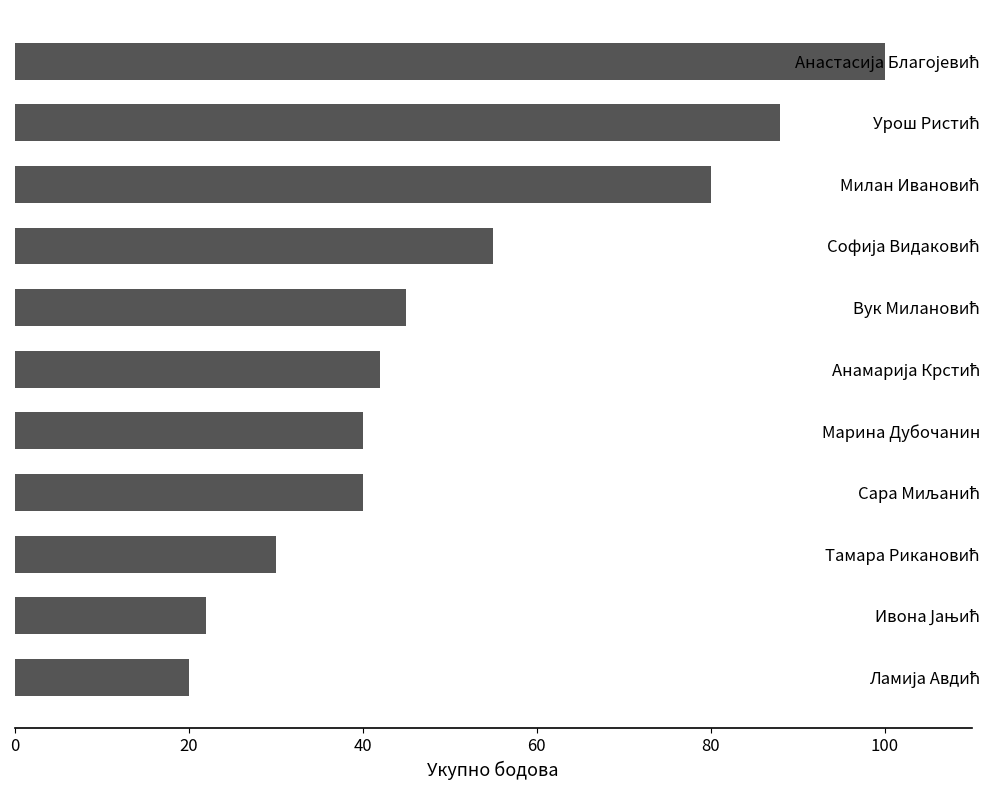

What is the smallest value displayed?

20